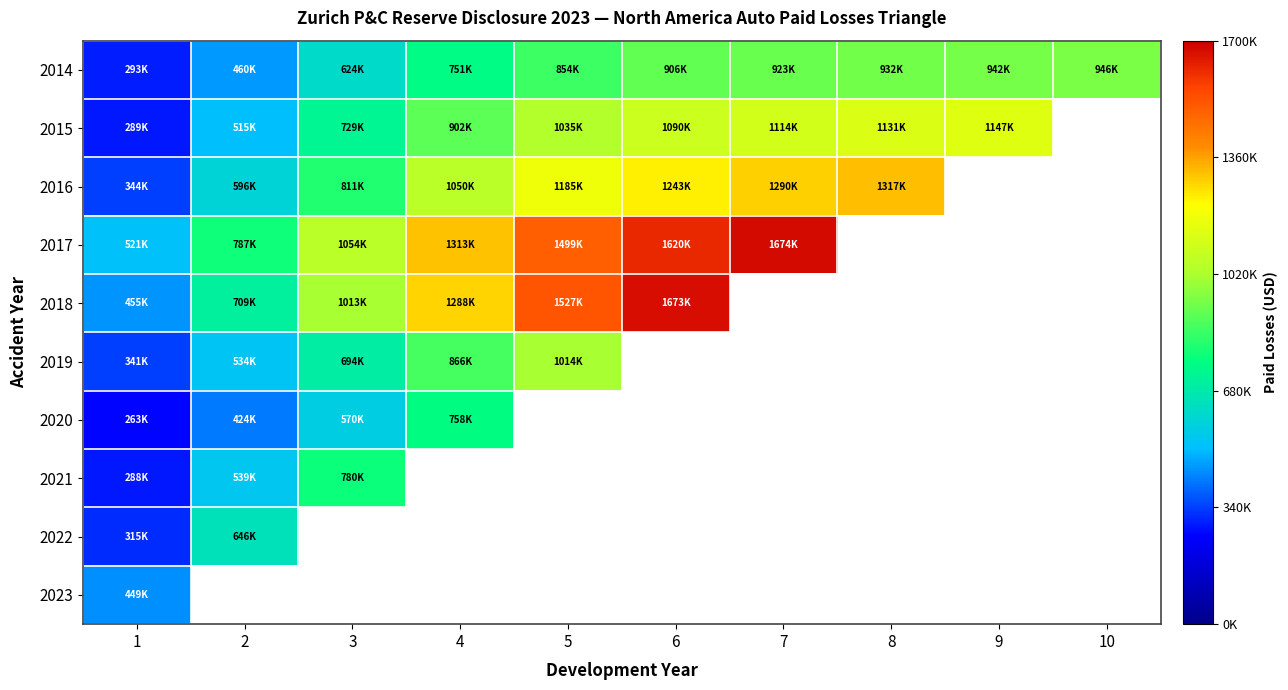

Which category has the lowest value across all series?

1